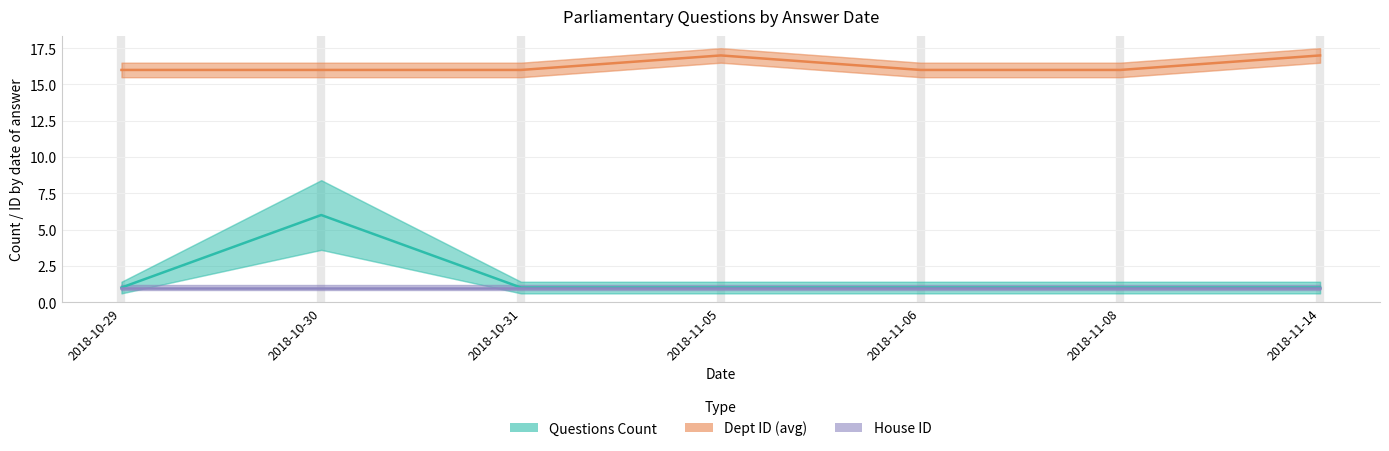

How many lines are shown in the chart?

3